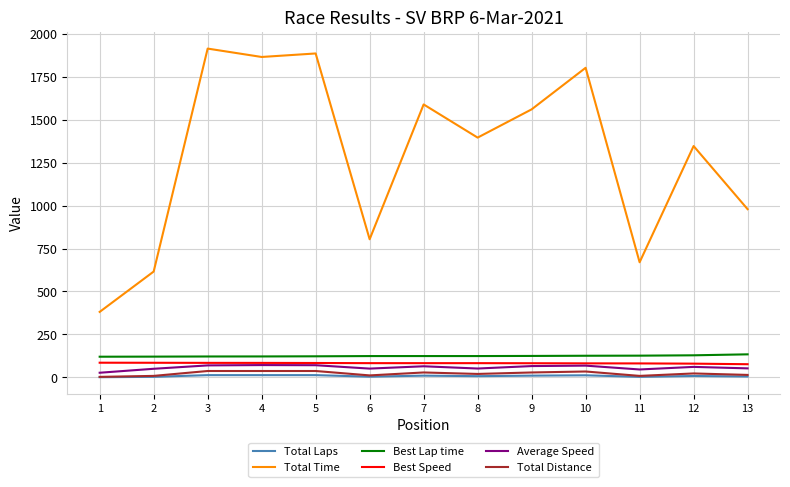

How many categories are shown in the chart?

13